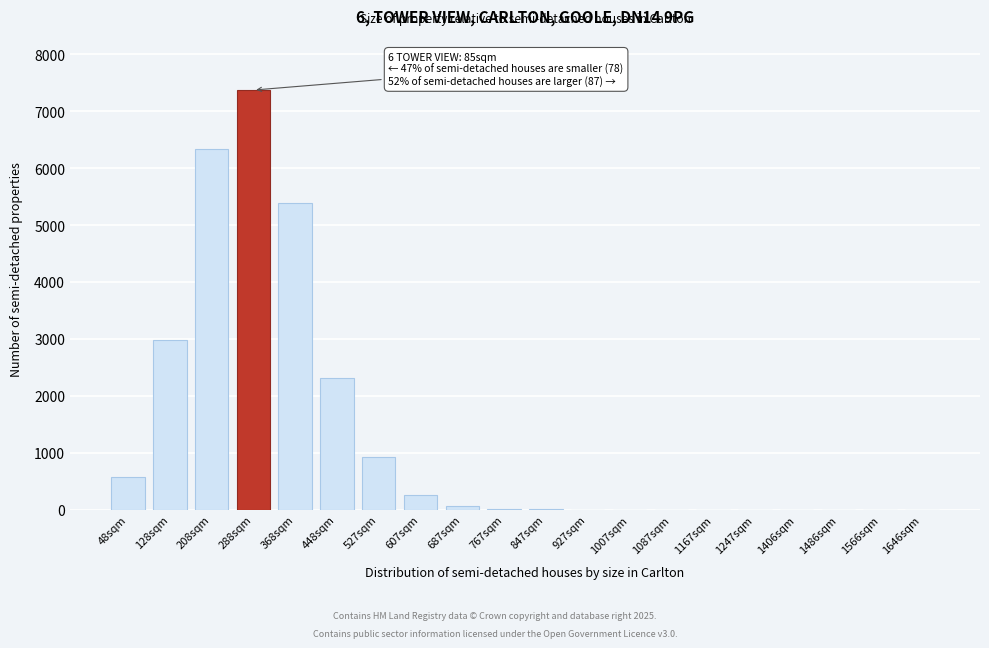

What is the sum of all values?

26184